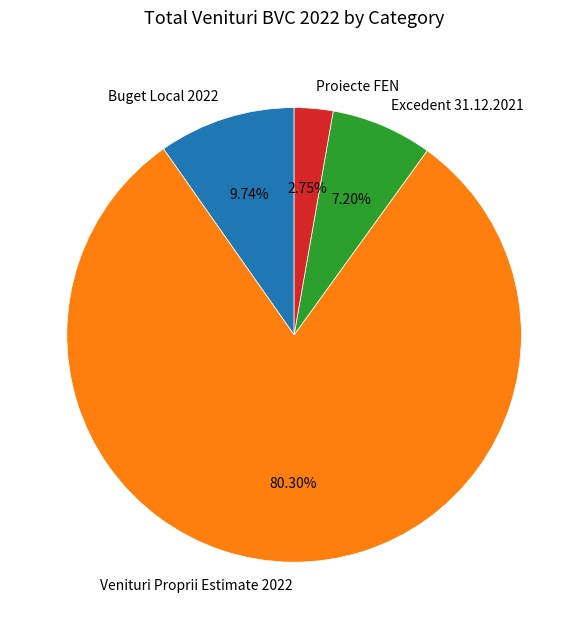

Rank the categories by value from lowest to highest.

Proiecte FEN, Excedent 31.12.2021, Buget Local 2022, Venituri Proprii Estimate 2022